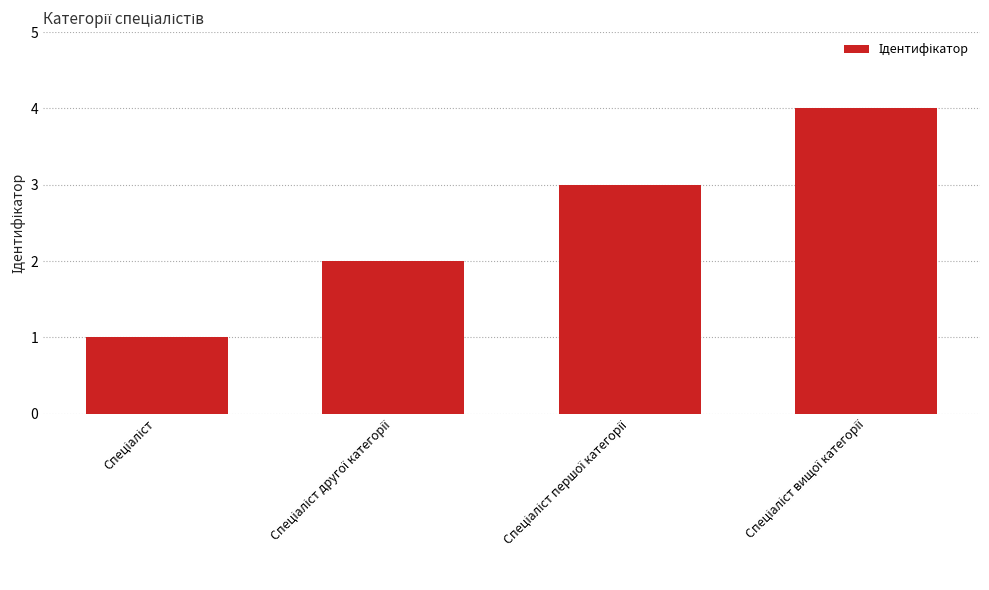

Does the chart contain any negative values?

No